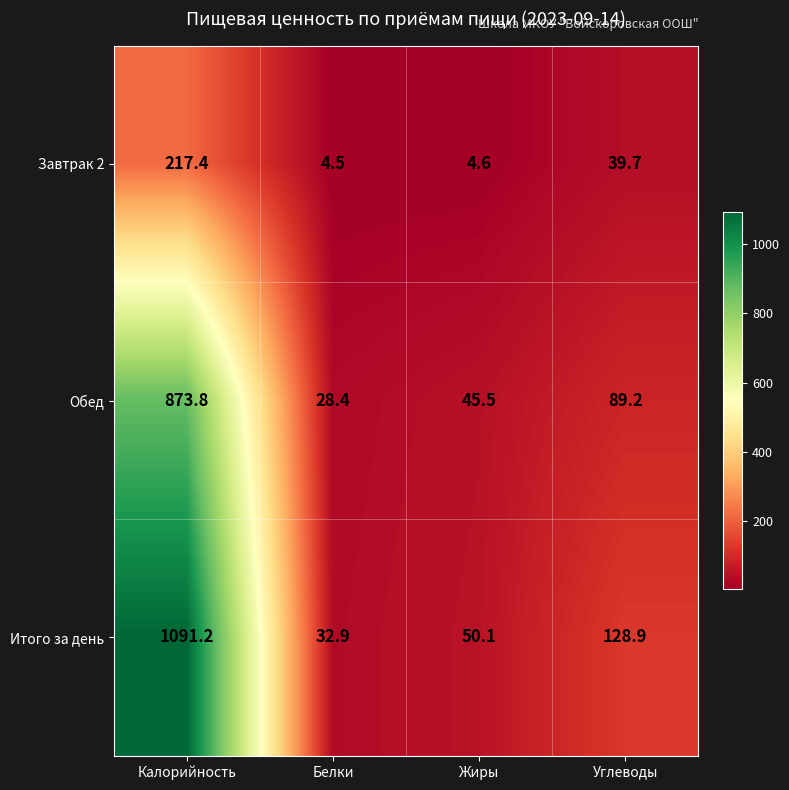

What is the greatest value displayed?

1091.2